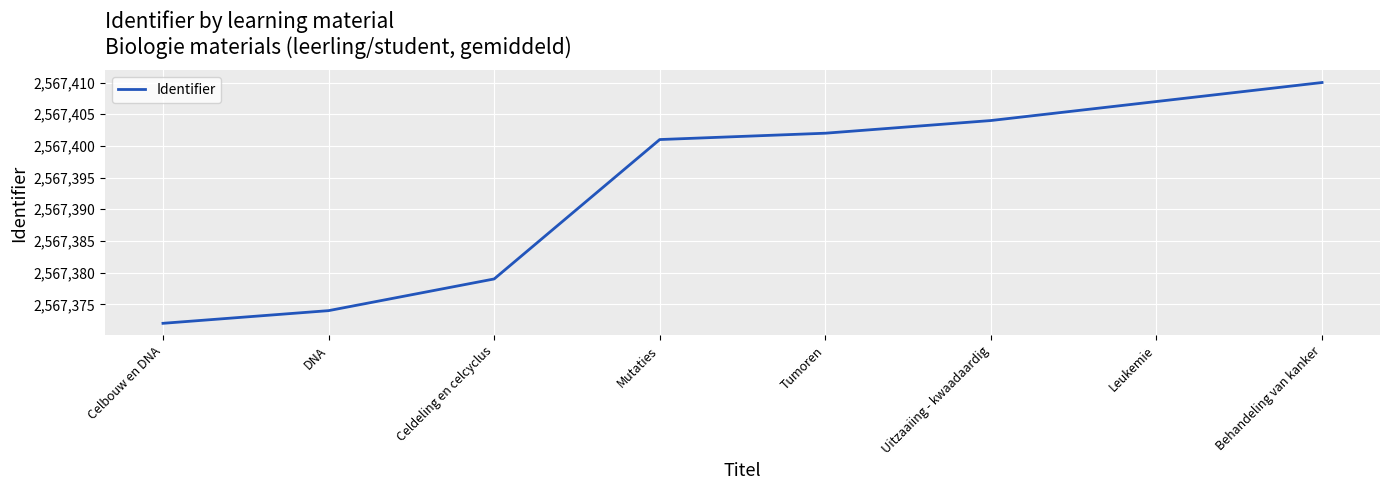

Where is the data nearest to the value 2567391?

Mutaties